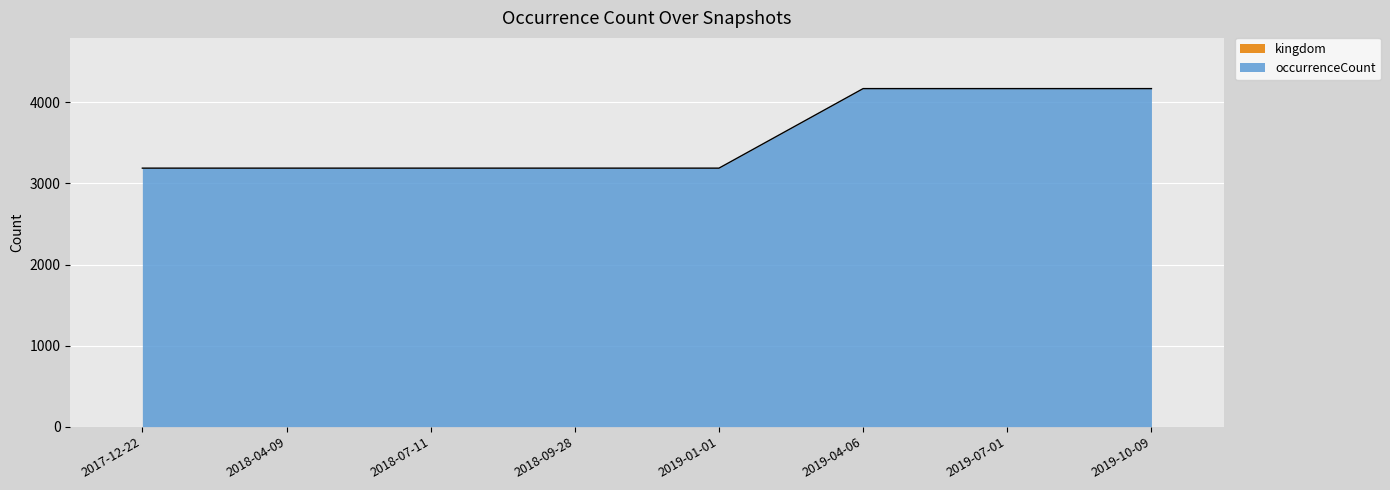

What is the value of the 6th point from the left?

4170